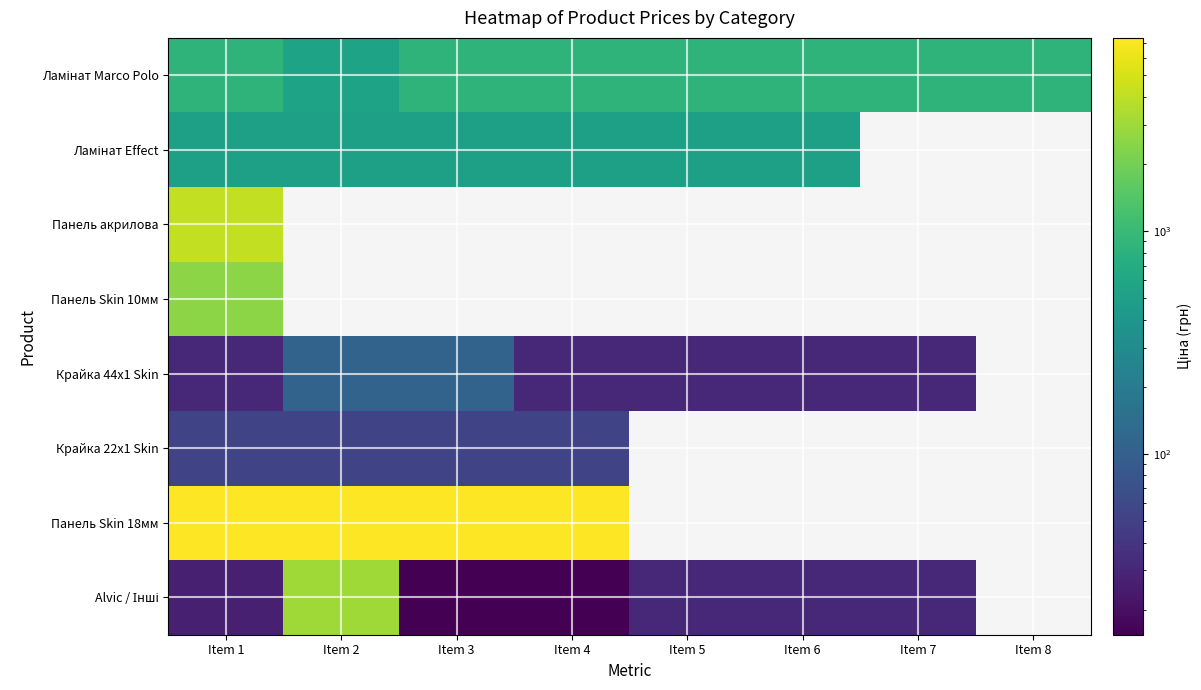

How many positive values does the Крайка 22x1 Skin series have?

4